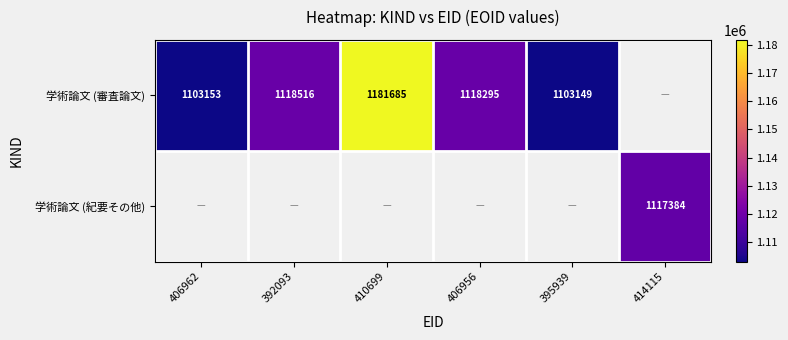

True or false: 学術論文 (審査論文) has a value of 1103153 at 406962.

True